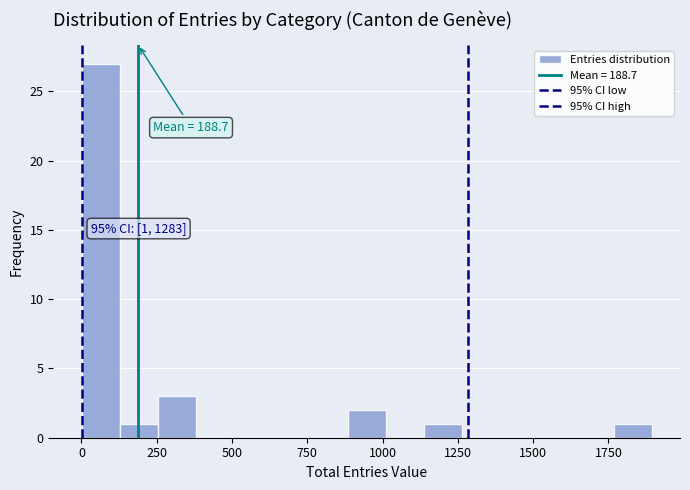

Around what value on the x-axis is the tallest bar? Give the approximate position of its centre, as read against the axis.

50